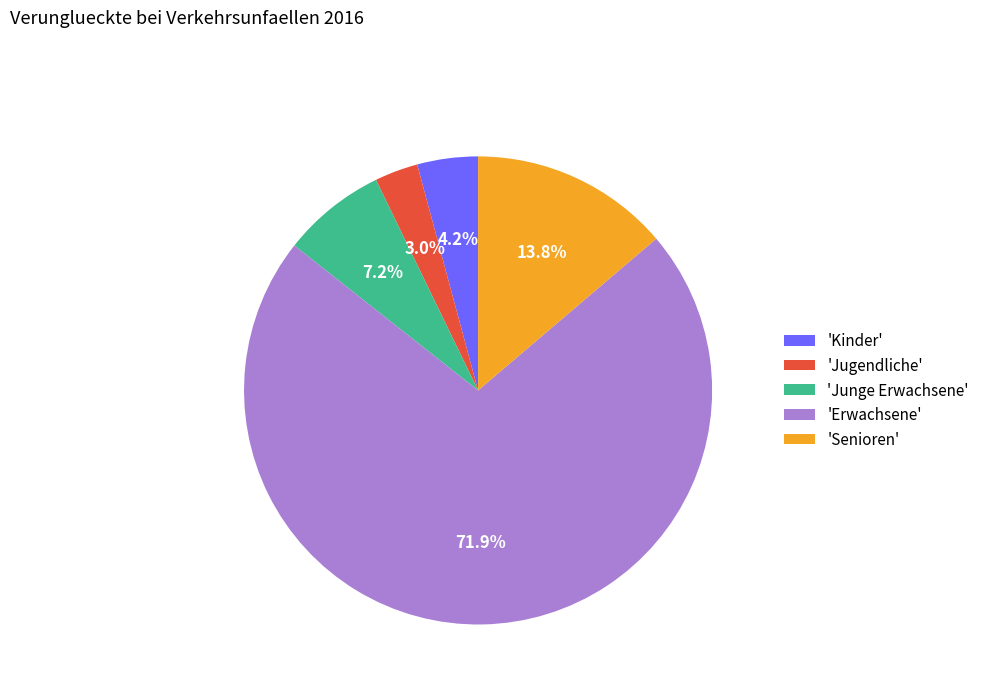

Which category has the smallest portion of the pie?

'Jugendliche'